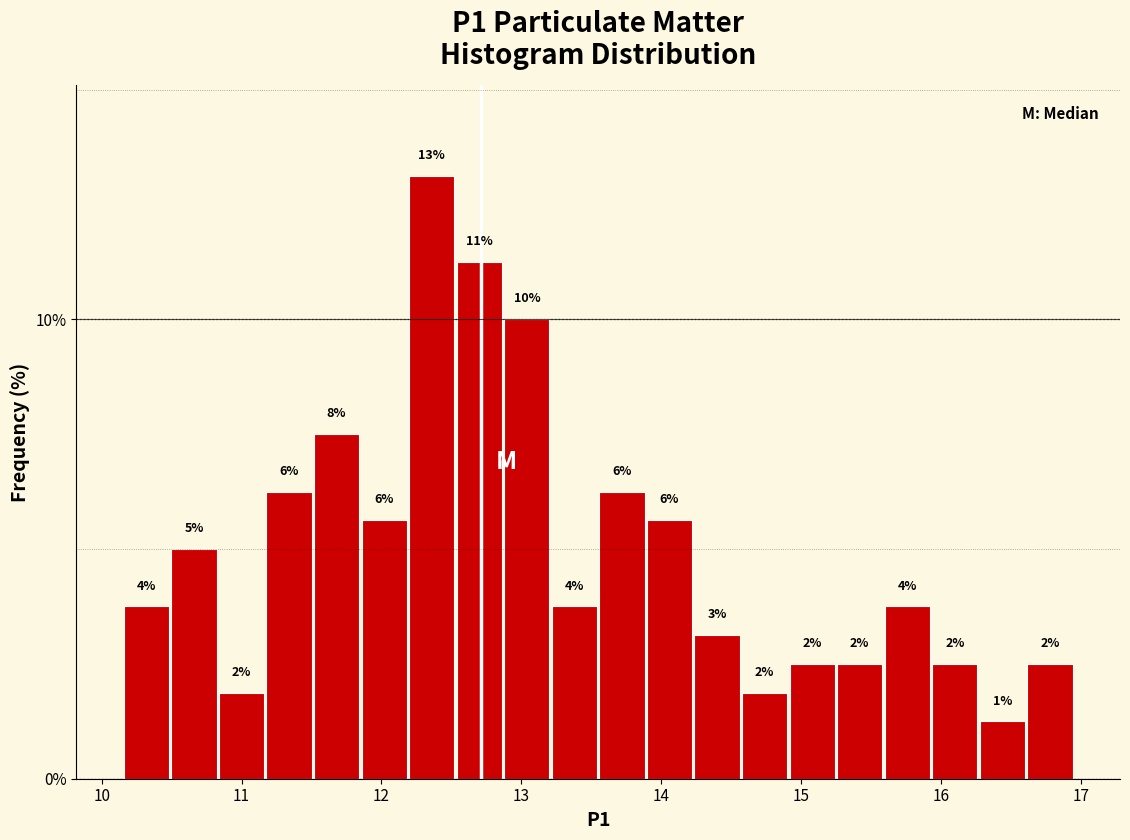

Read against the x-axis, roughly where is the centre of the tallest bar?

12.4